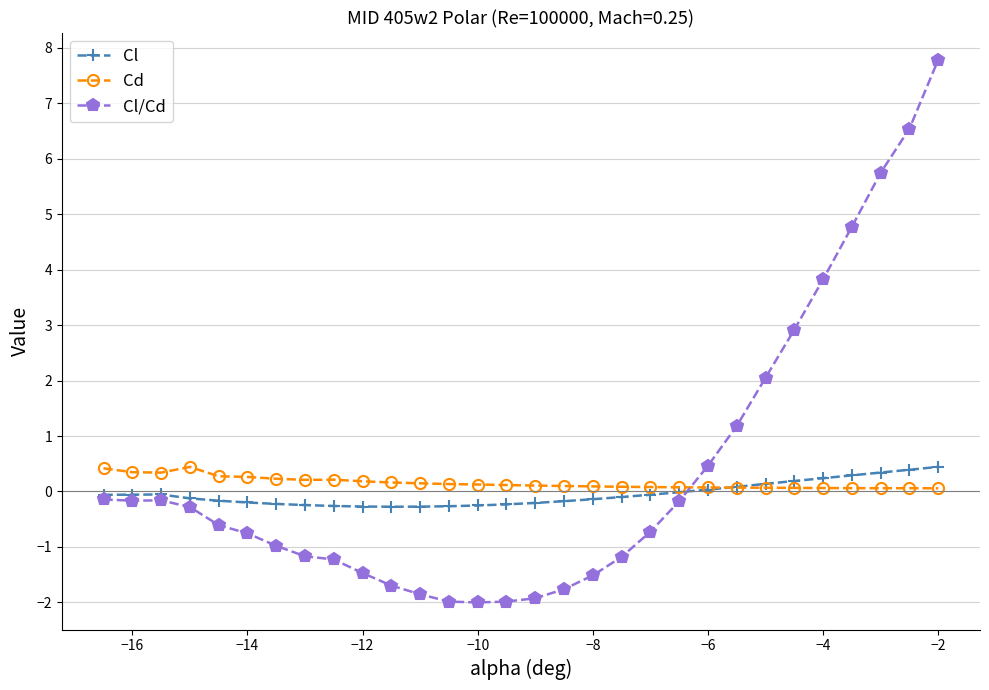

What is the sum of all Cl/Cd values?

11.5